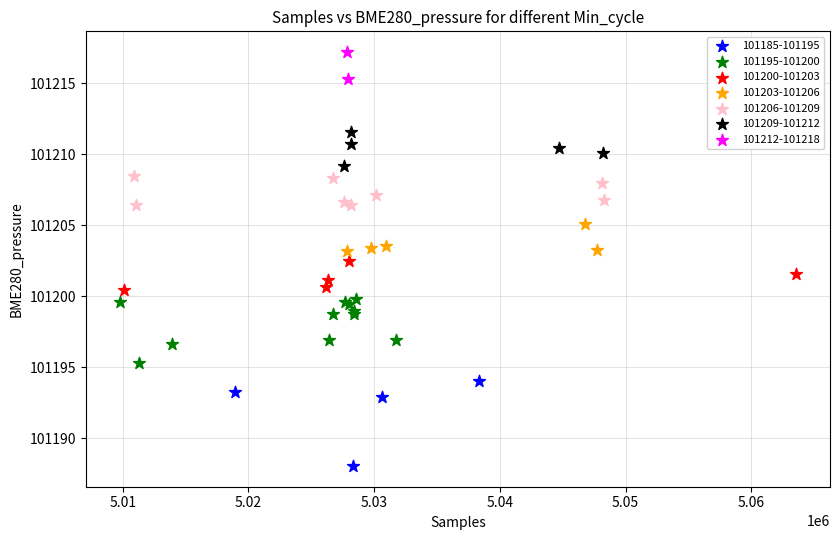

What are all the series names shown in the legend?

101185-101195, 101195-101200, 101200-101203, 101203-101206, 101206-101209, 101209-101212, 101212-101218